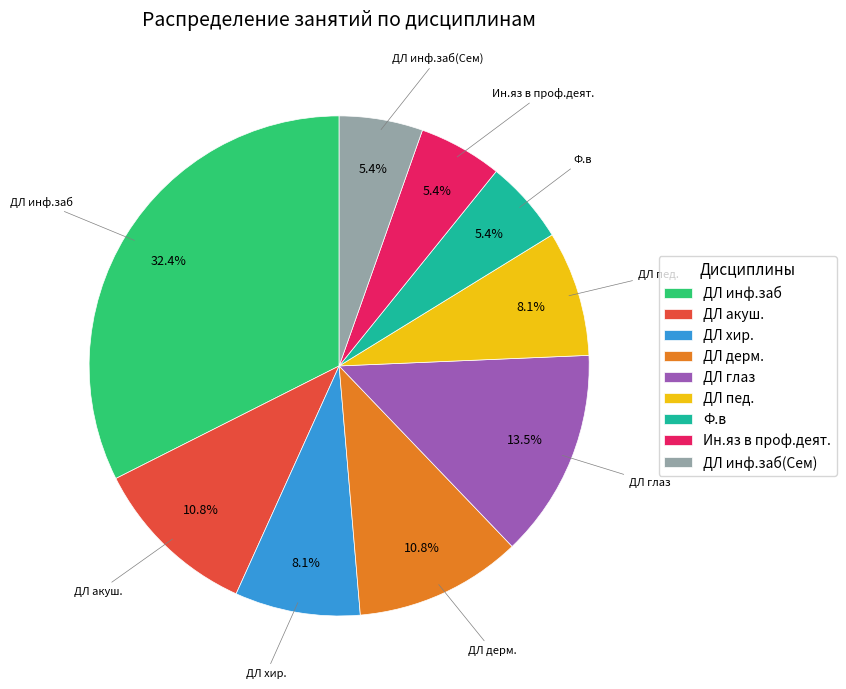

True or false: Ф.в accounts for 19% of the total.

False